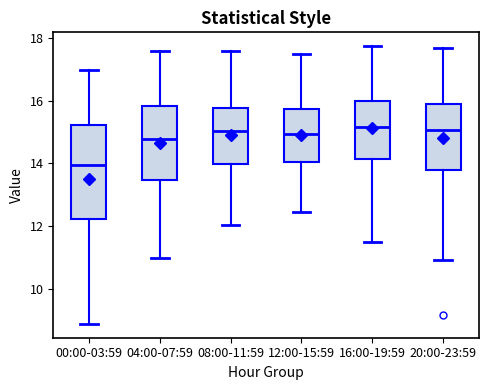

Reading left to right, read every box against the y-axis: the position of its median line, the range the box covers, and the ends of its whiskers. The values are not printed on the chart, so give them approximately, as read against the axis.

00:00-03:59: median 14.0, box 12.2 to 15.2, whiskers 9.0 to 17.0
04:00-07:59: median 14.8, box 13.4 to 15.8, whiskers 11.0 to 17.6
08:00-11:59: median 15.0, box 14.0 to 15.8, whiskers 12.0 to 17.6
12:00-15:59: median 15.0, box 14.0 to 15.8, whiskers 12.4 to 17.4
16:00-19:59: median 15.2, box 14.2 to 16.0, whiskers 11.6 to 17.8
20:00-23:59: median 15.0, box 13.8 to 16.0, whiskers 11.0 to 17.6